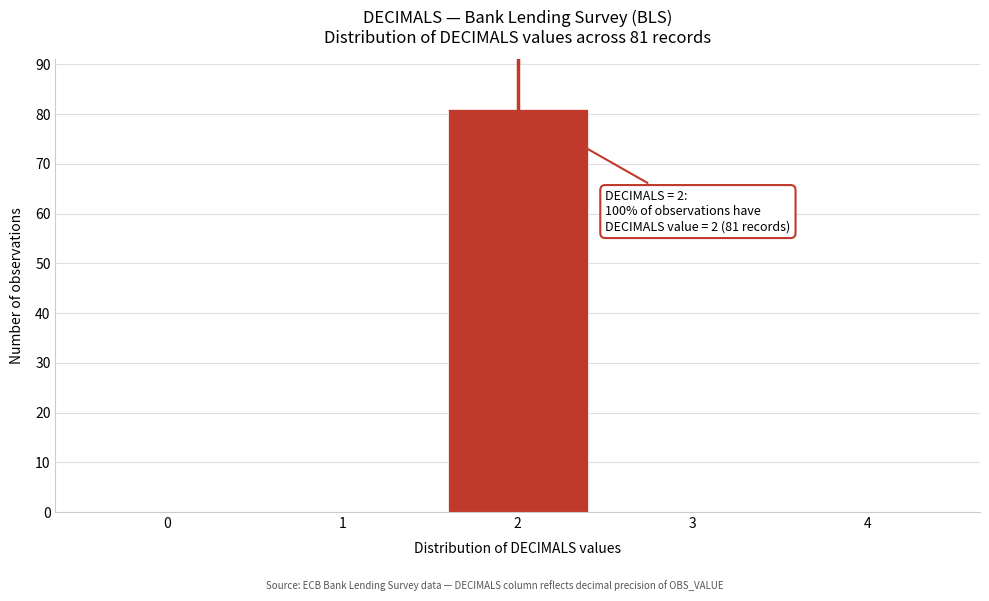

Reading left to right, what are all the values shown in this chart?

0=0	1=0	2=81	3=0	4=0